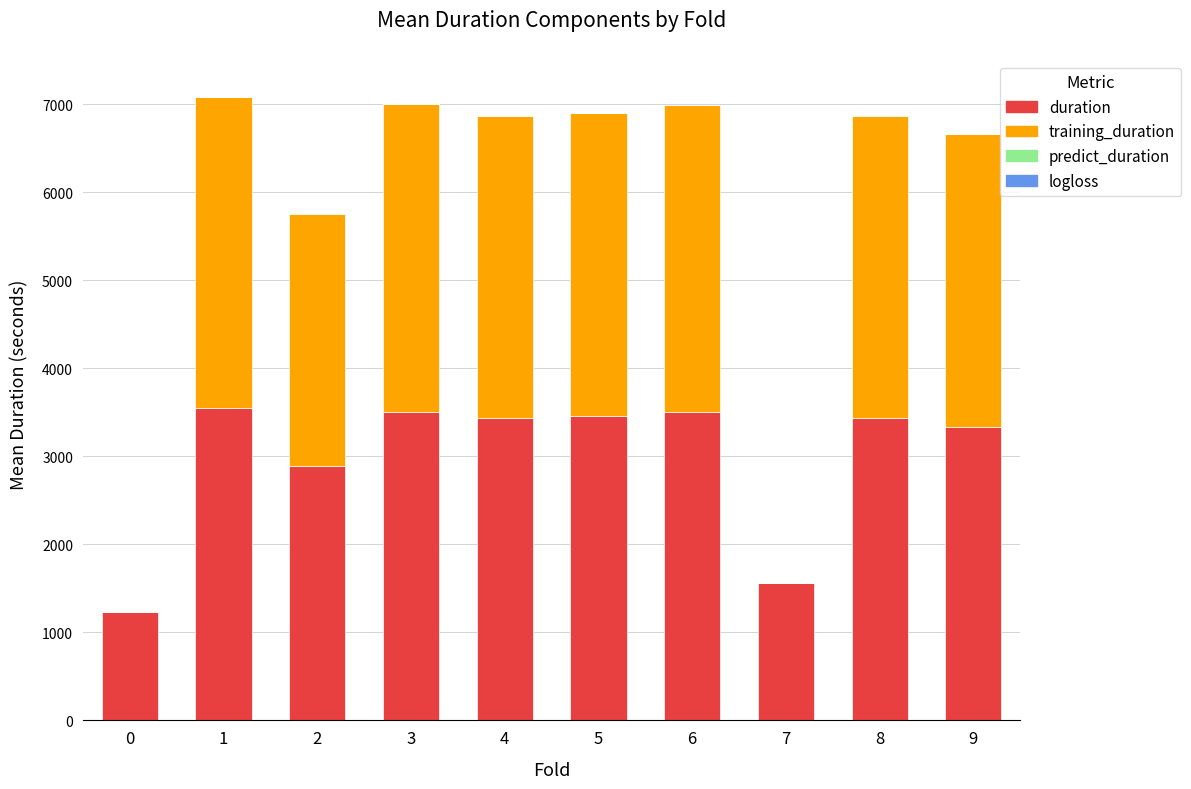

What is the approximate value of duration at 9?

3334.1